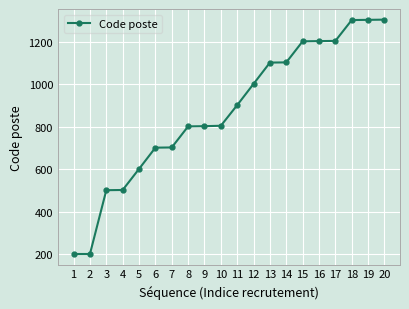

How many values are below 901?

10